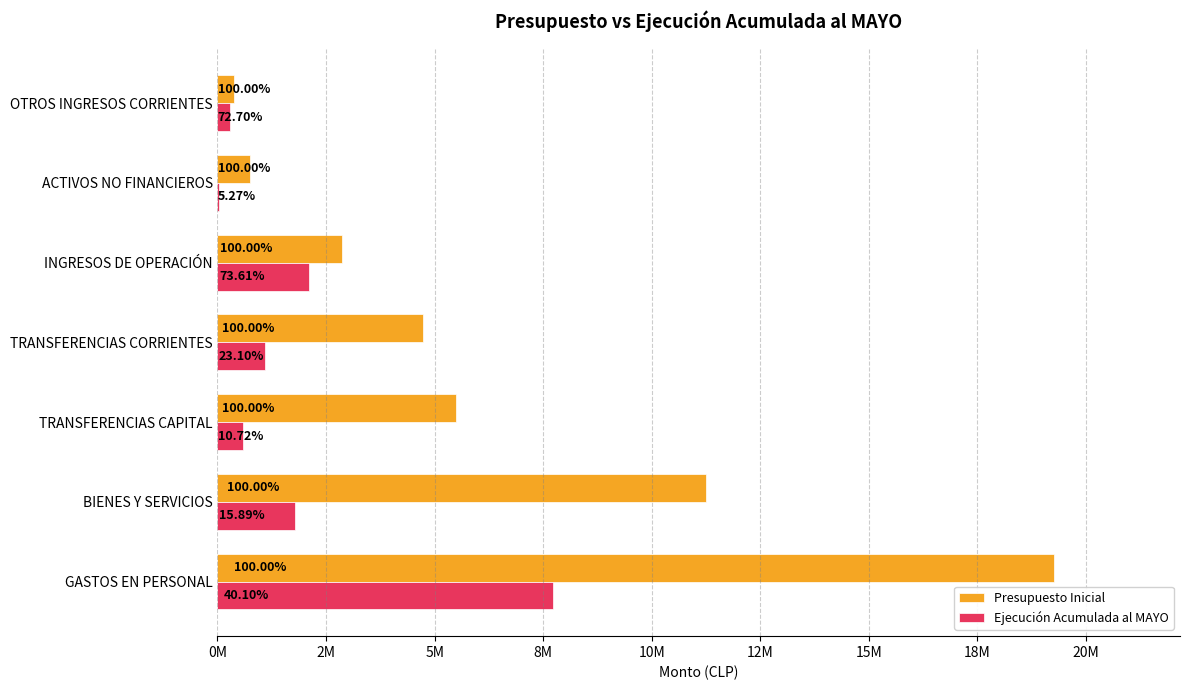

What is the maximum value for Presupuesto Inicial?

19273249